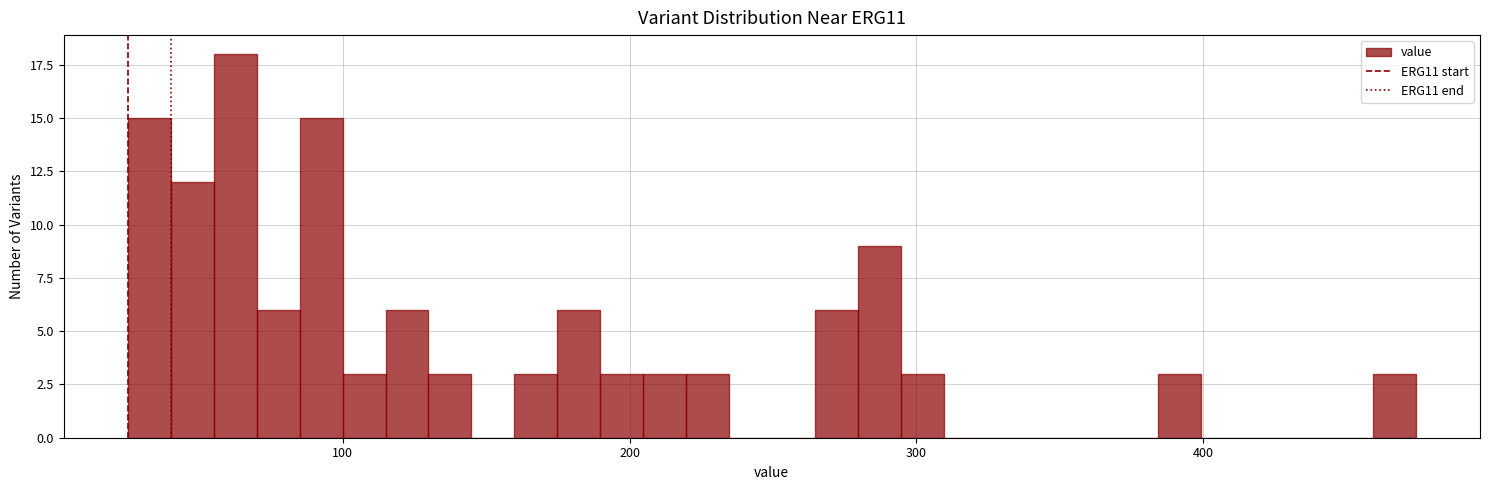

Read against the x-axis, roughly where is the centre of the tallest bar?

60